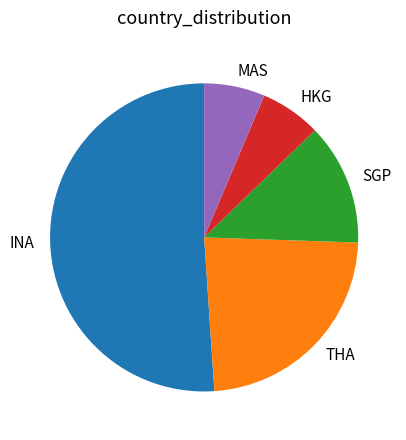

The INA slice represents 51% of the pie. True or false?

True